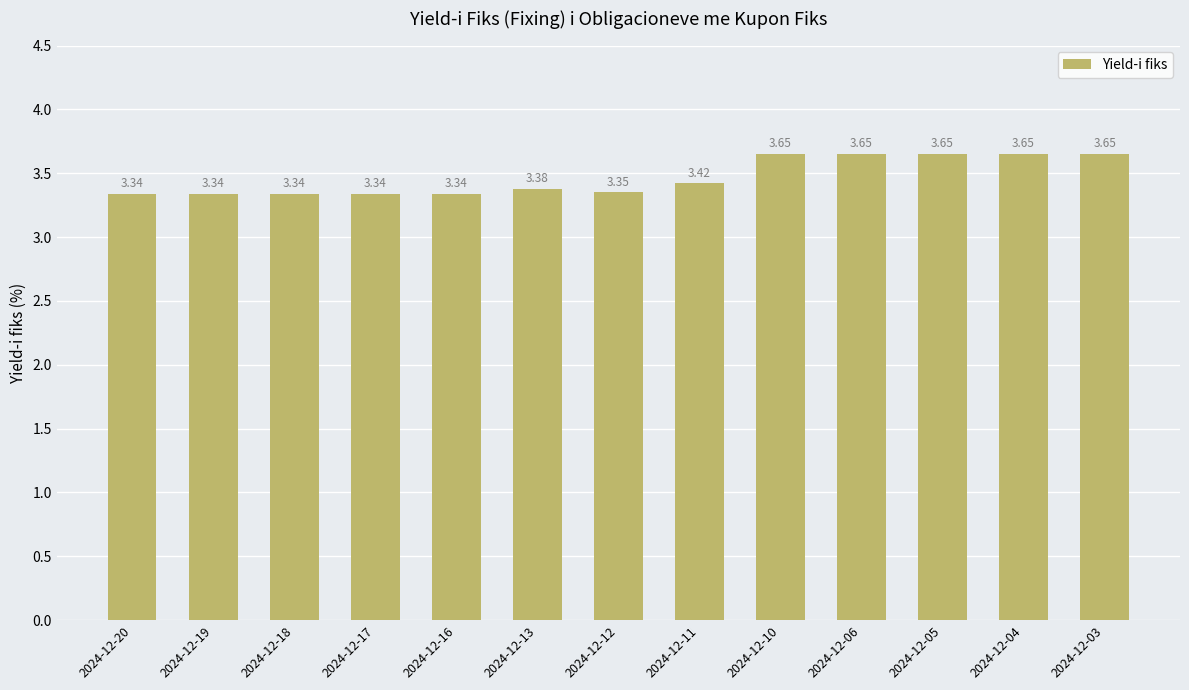

Are the bars horizontal?

No